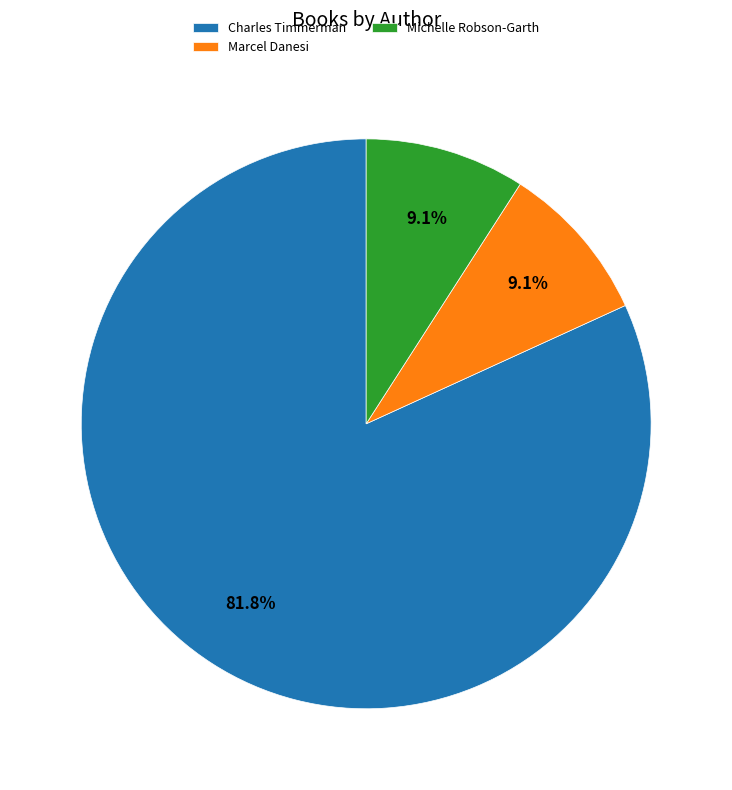

Do Charles Timmerman and Marcel Danesi together represent more than half of the pie?

Yes